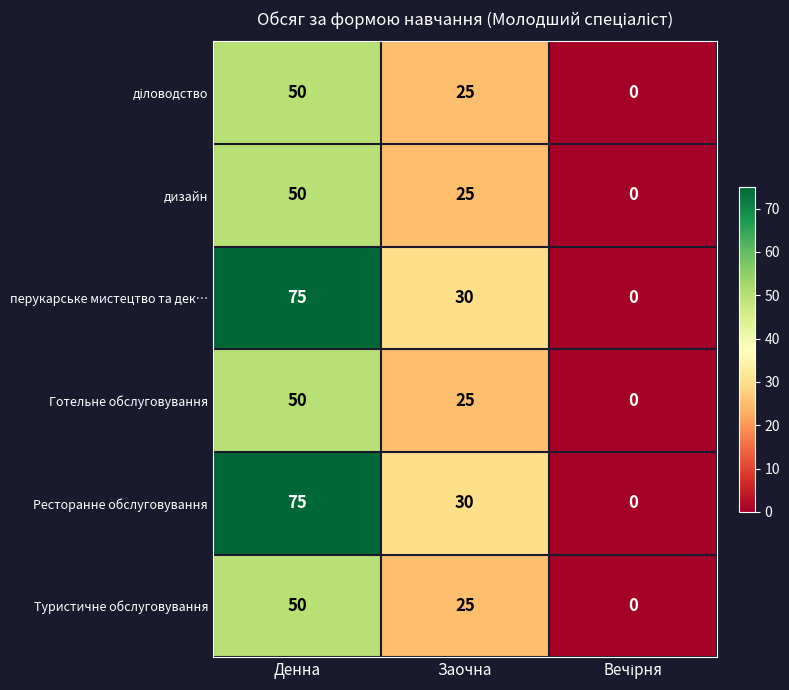

What is the difference between the Готельне обслуговування values at Заочна and Денна?

25